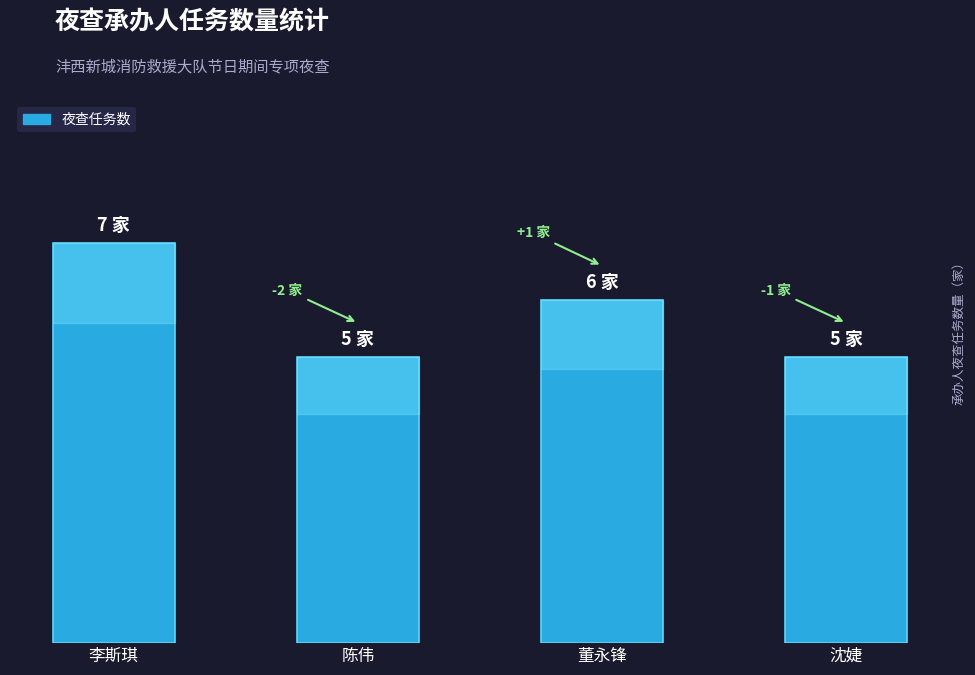

Are the bars horizontal?

No